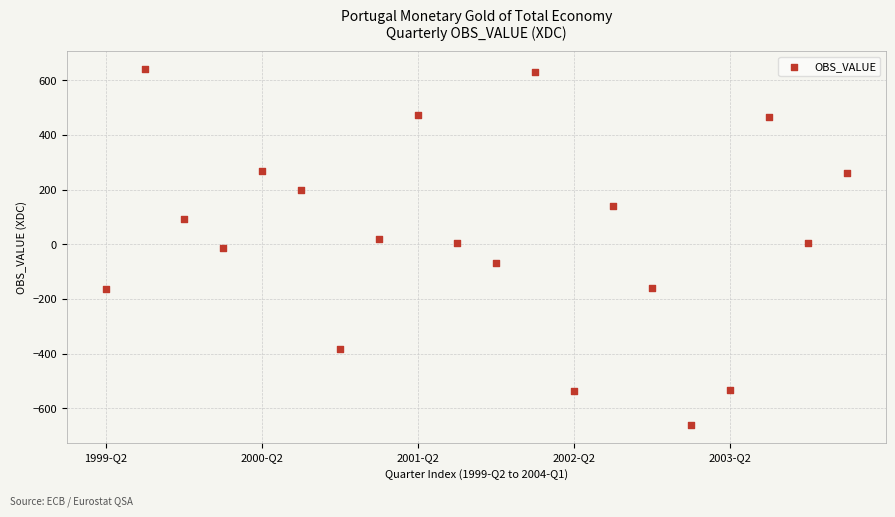

What is the range of Y values (max minus min)?

1301.8